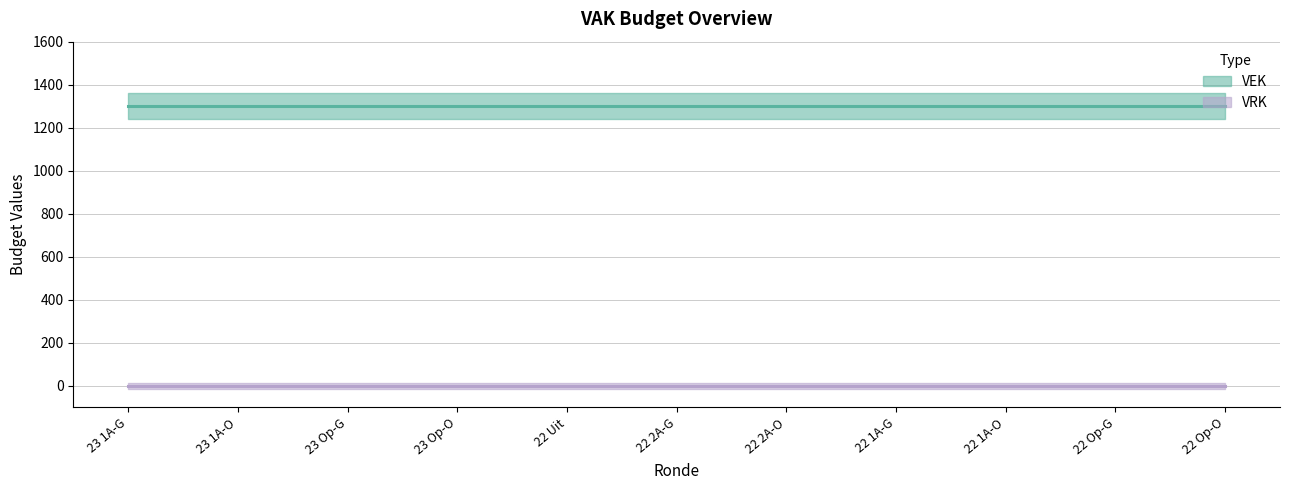

Does the chart have visible grid lines?

Yes